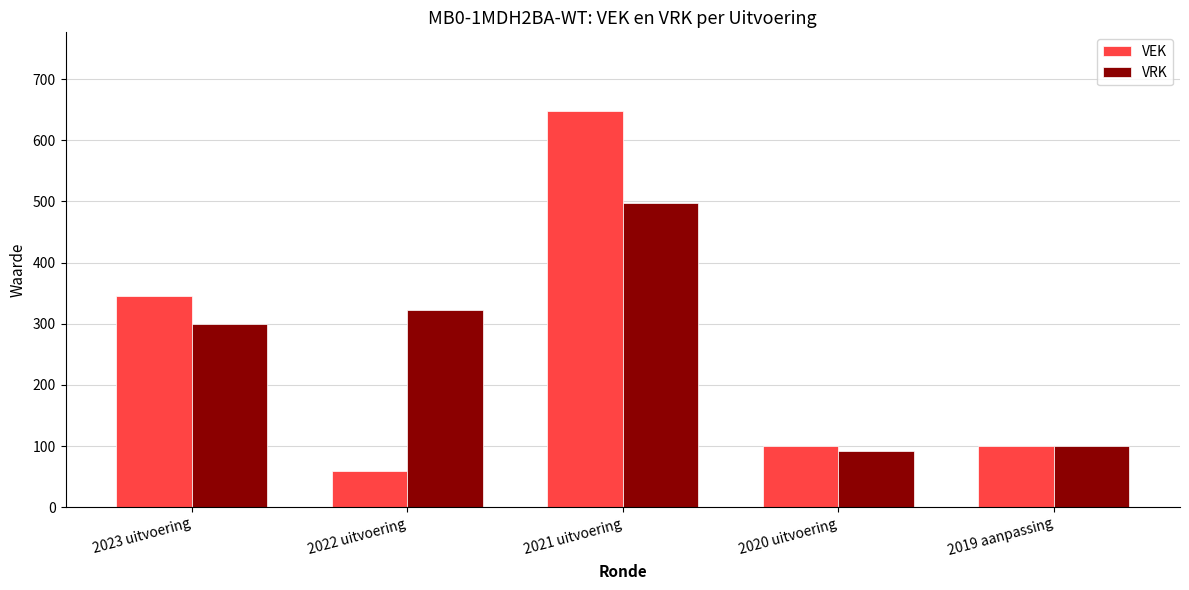

Reading left to right, transcribe all the data shown in this chart.

VEK: 2023 uitvoering=346	2022 uitvoering=59	2021 uitvoering=647	2020 uitvoering=100	2019 aanpassing=100
VRK: 2023 uitvoering=299	2022 uitvoering=322	2021 uitvoering=498	2020 uitvoering=92	2019 aanpassing=100